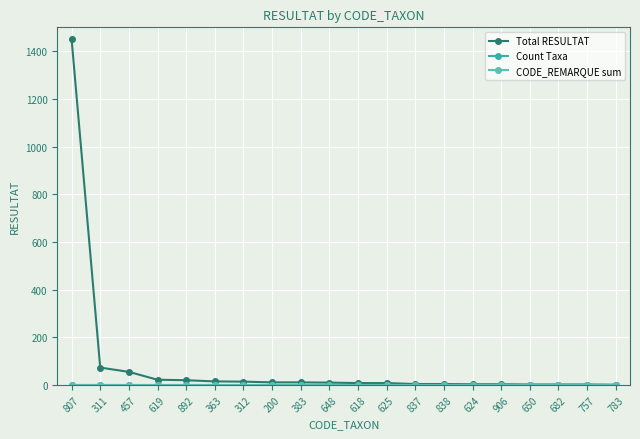

The Count Taxa series shows 1 at 200. True or false?

True